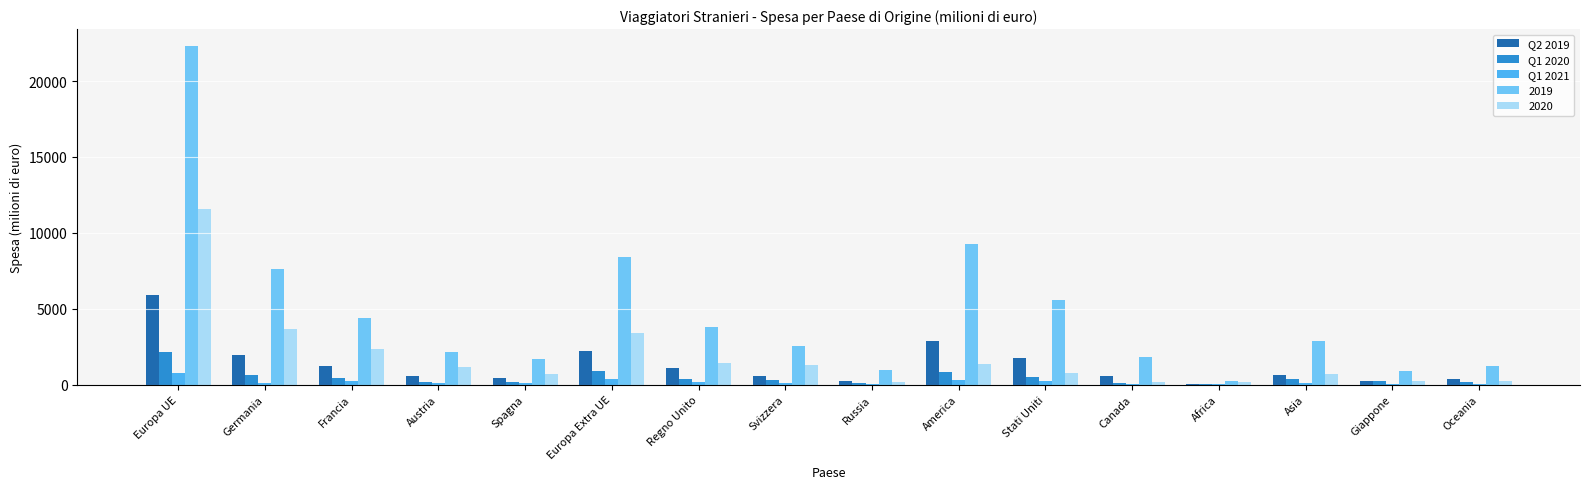

Which category has the lowest value in the Q1 2020 series?

Africa